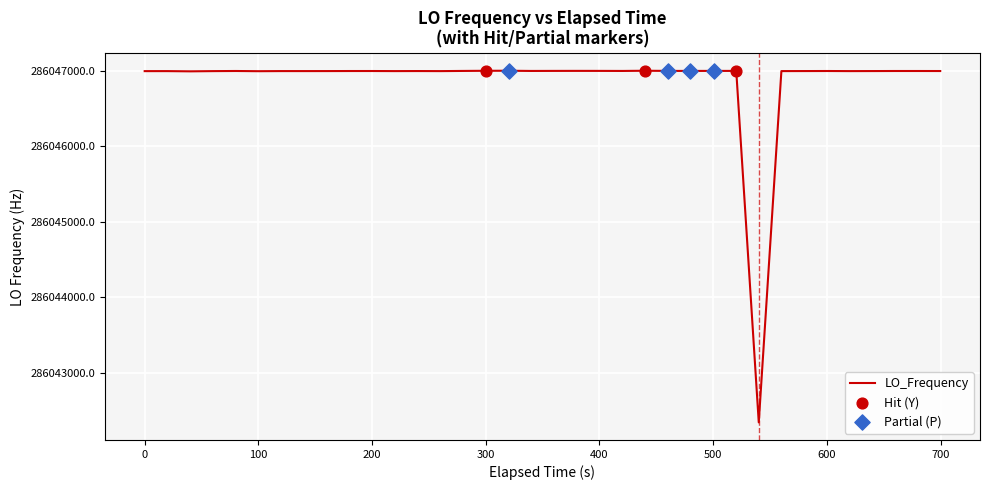

What is the difference between the maximum and minimum values?

4664.7